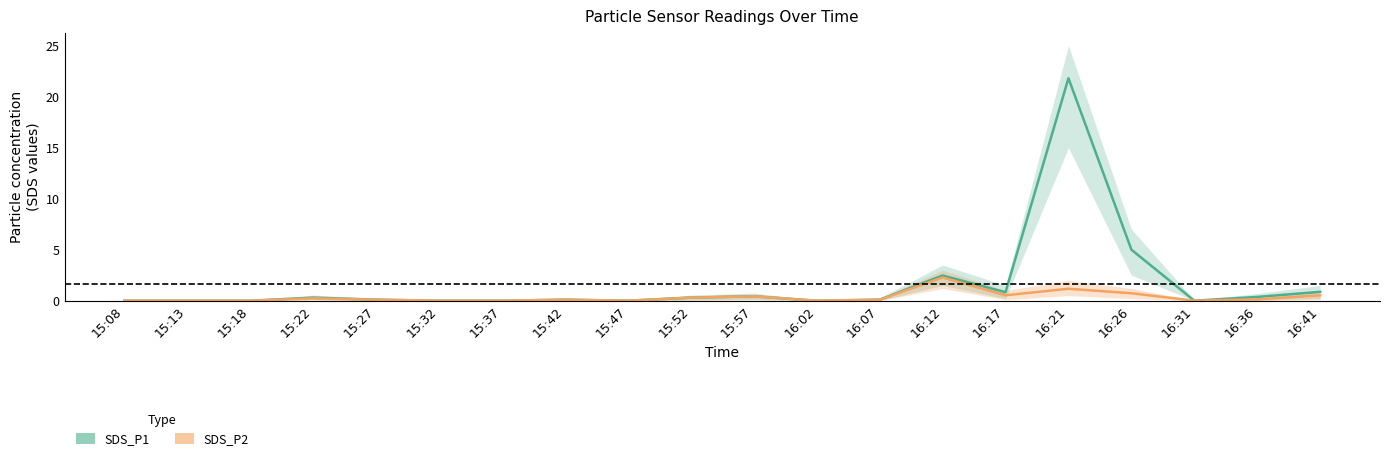

What is the difference between the SDS_P2 values at 15:32 and 15:52?

0.3